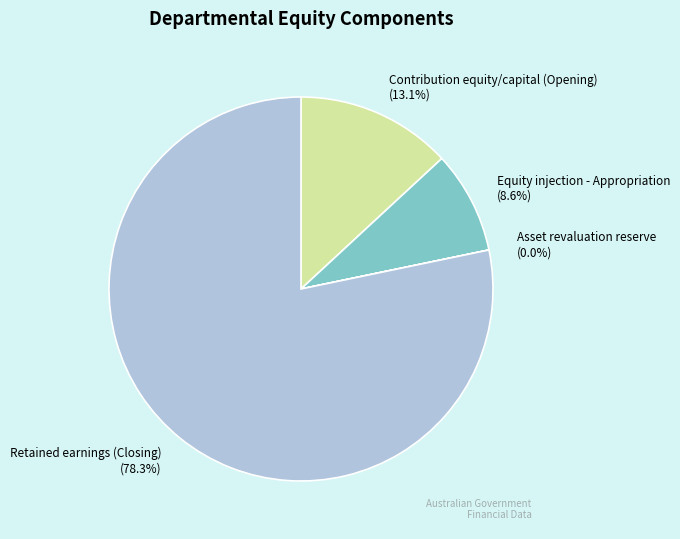

Which slice is the largest?

Retained earnings (Closing)